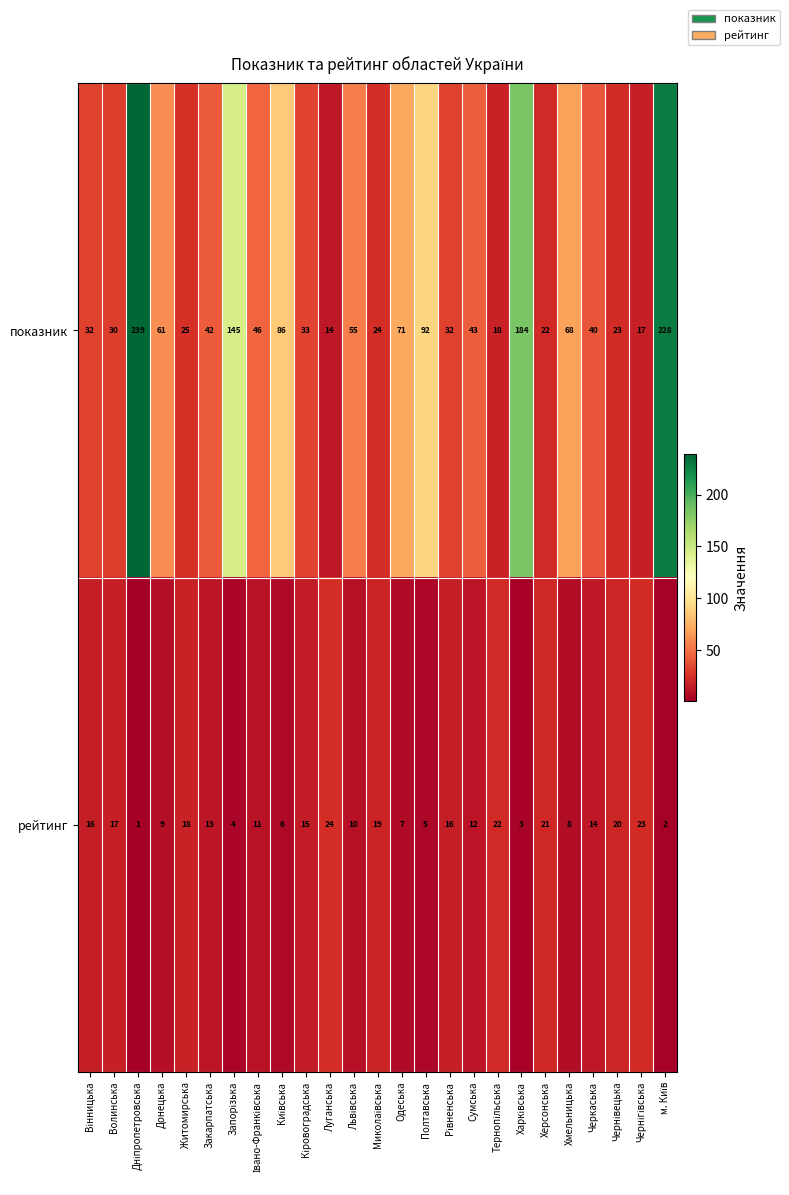

What is the highest value of the рейтинг series?

24